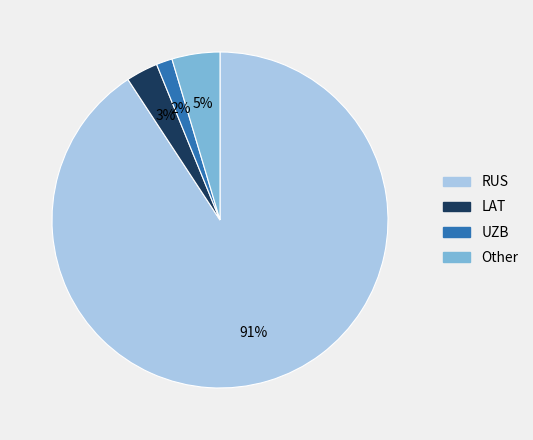

Is it true that RUS is 91% of the pie?

True